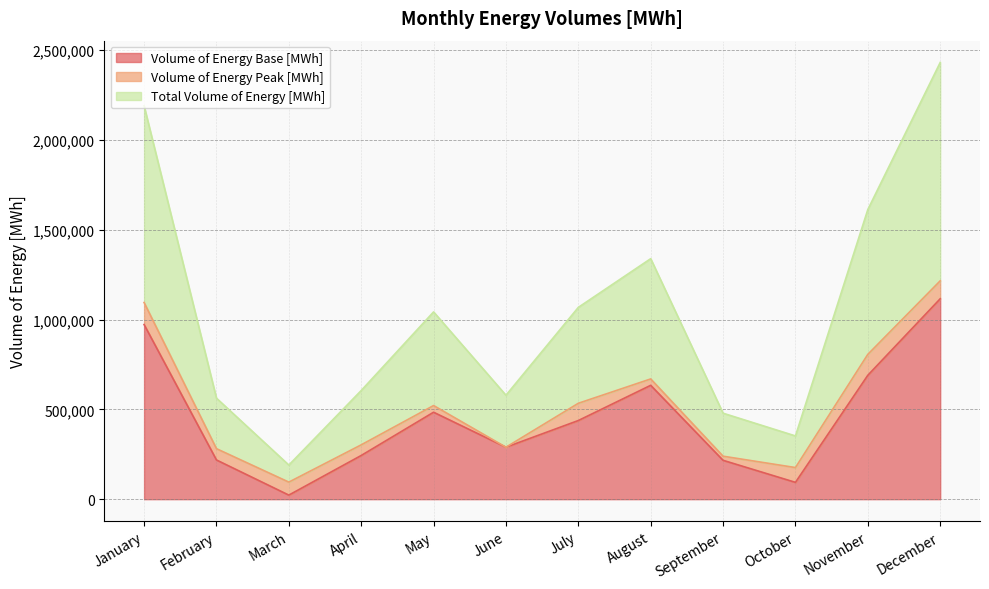

At which category does Total Volume of Energy [MWh] reach its first local peak?

May